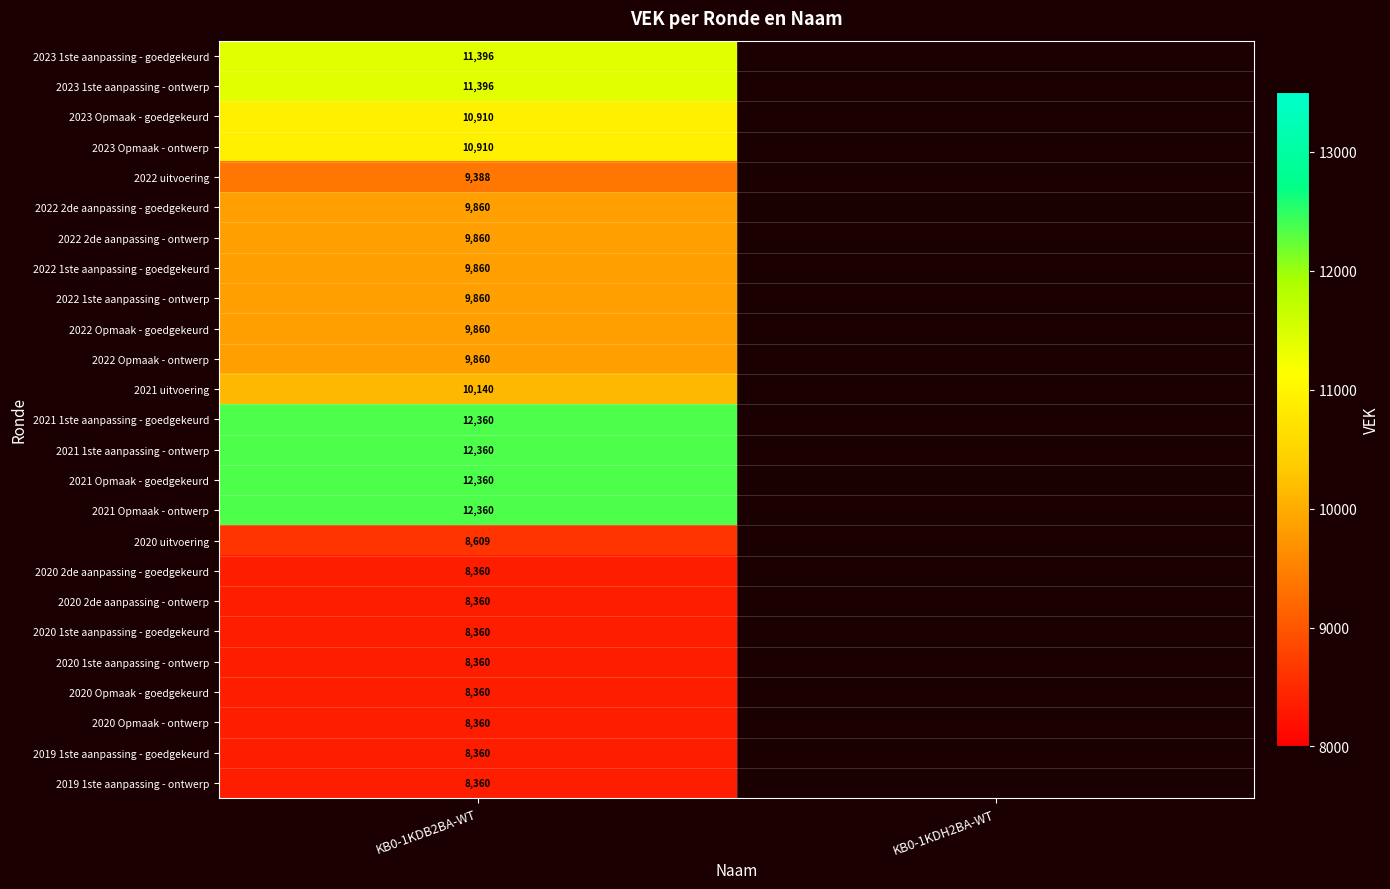

The value of 2023 1ste aanpassing - ontwerp at KB0-1KDB2BA-WT is 11396. True or false?

True